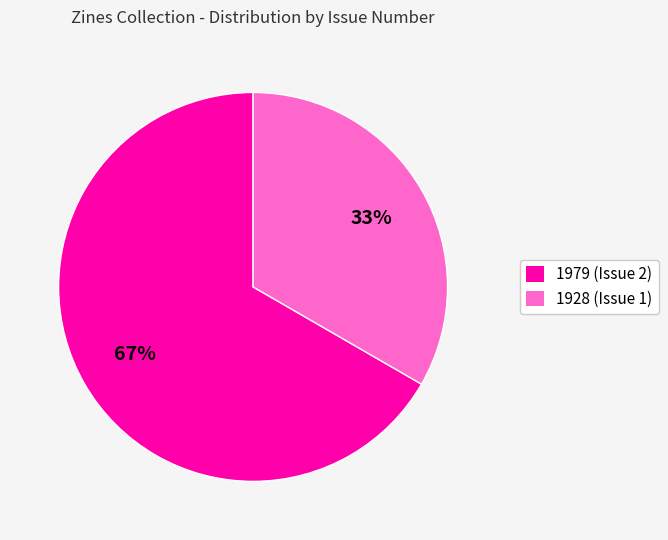

To the nearest percent, what is the average slice percentage?

50%